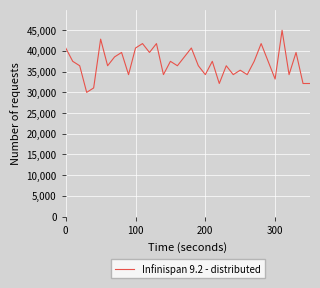

What is the minimum value shown in the chart?

30000.0